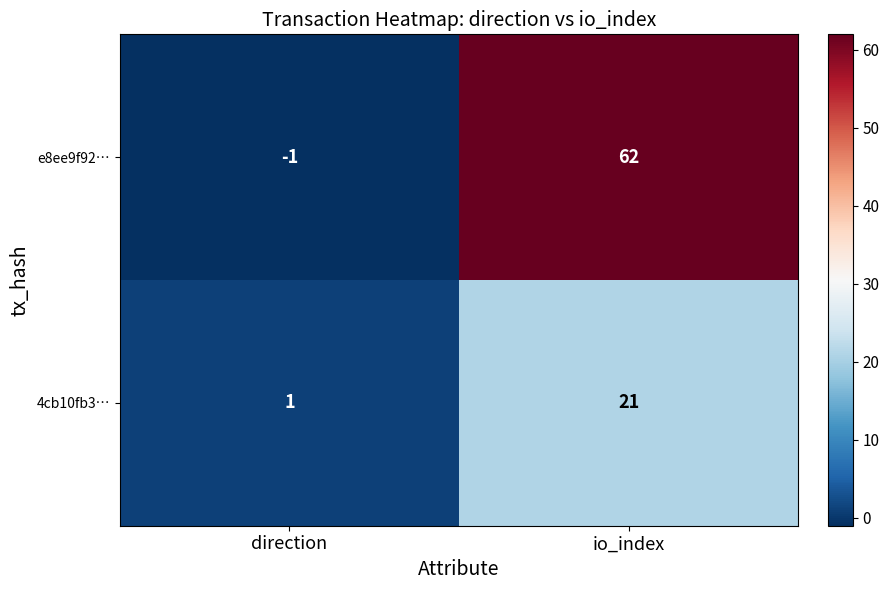

What is the maximum value shown in the chart?

62